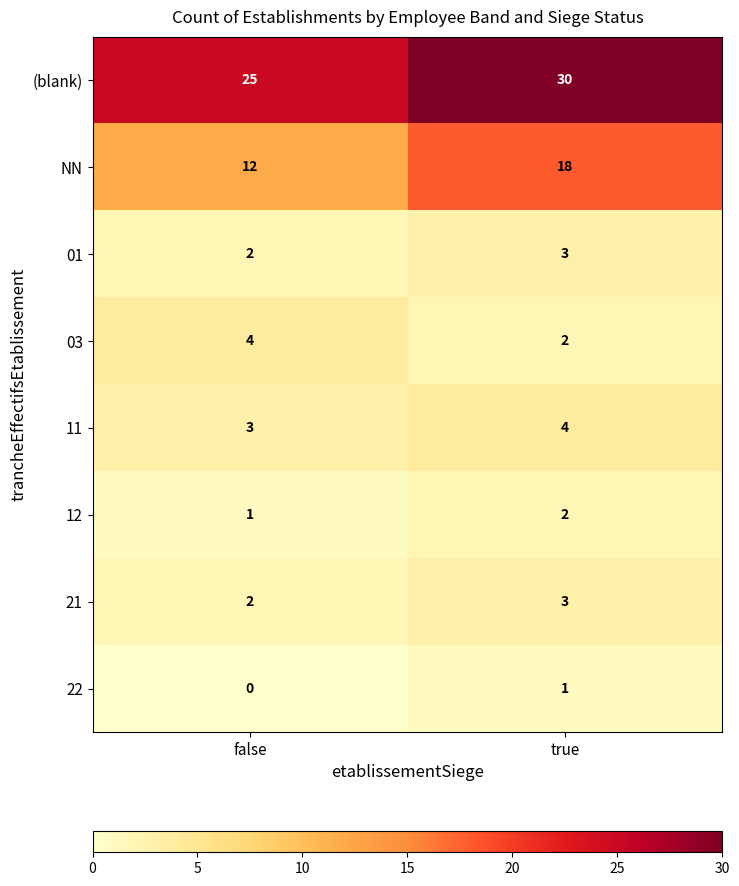

Which label corresponds to the largest value in the chart?

true